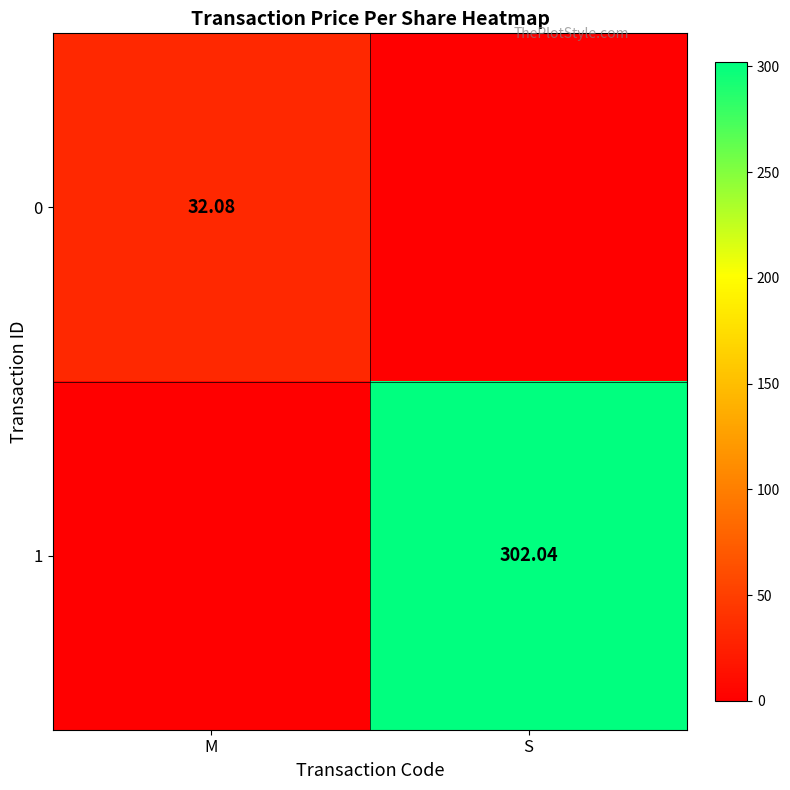

Is it true that 1 equals 417.2 at S?

False